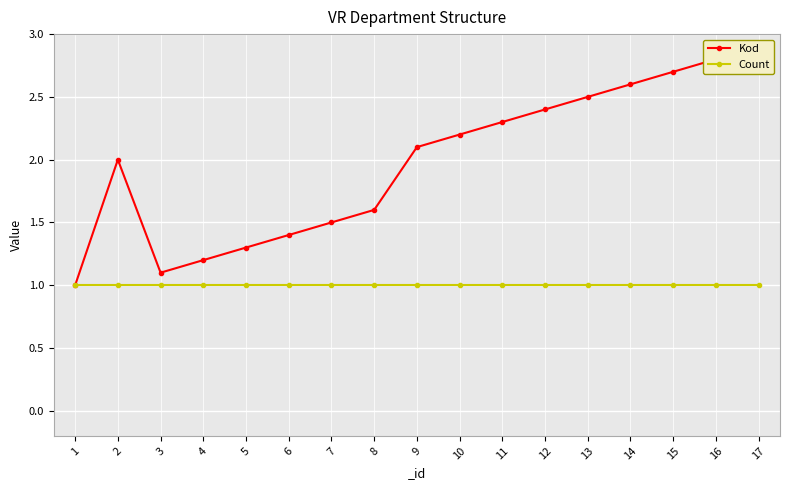

True or false: Kod and Count intersect in this chart.

False